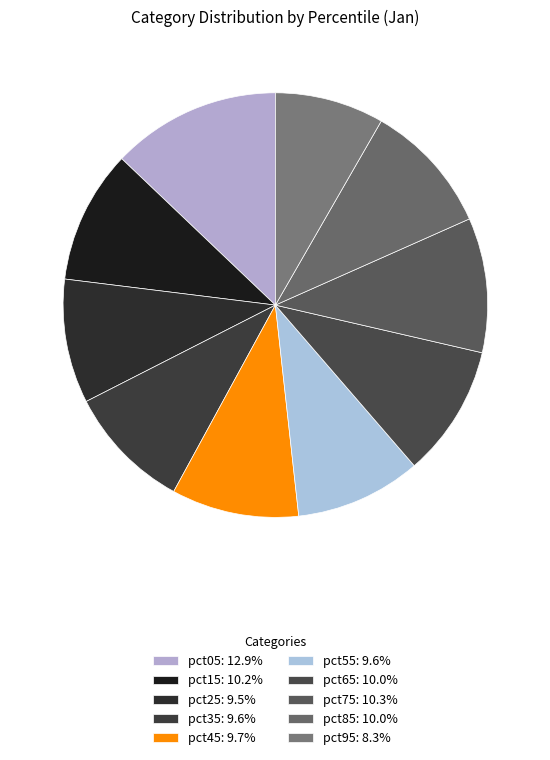

Is it true that pct75 is 10% of the pie?

True